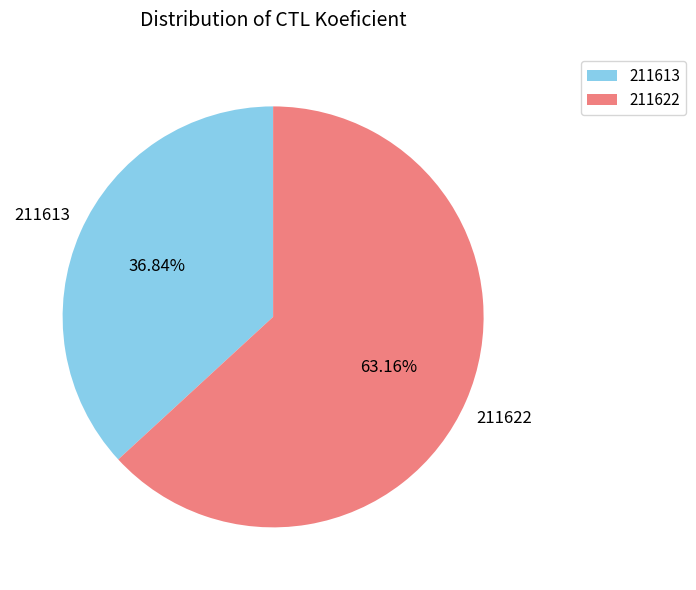

What is the total percentage of 211613 and 211622?

100.0%